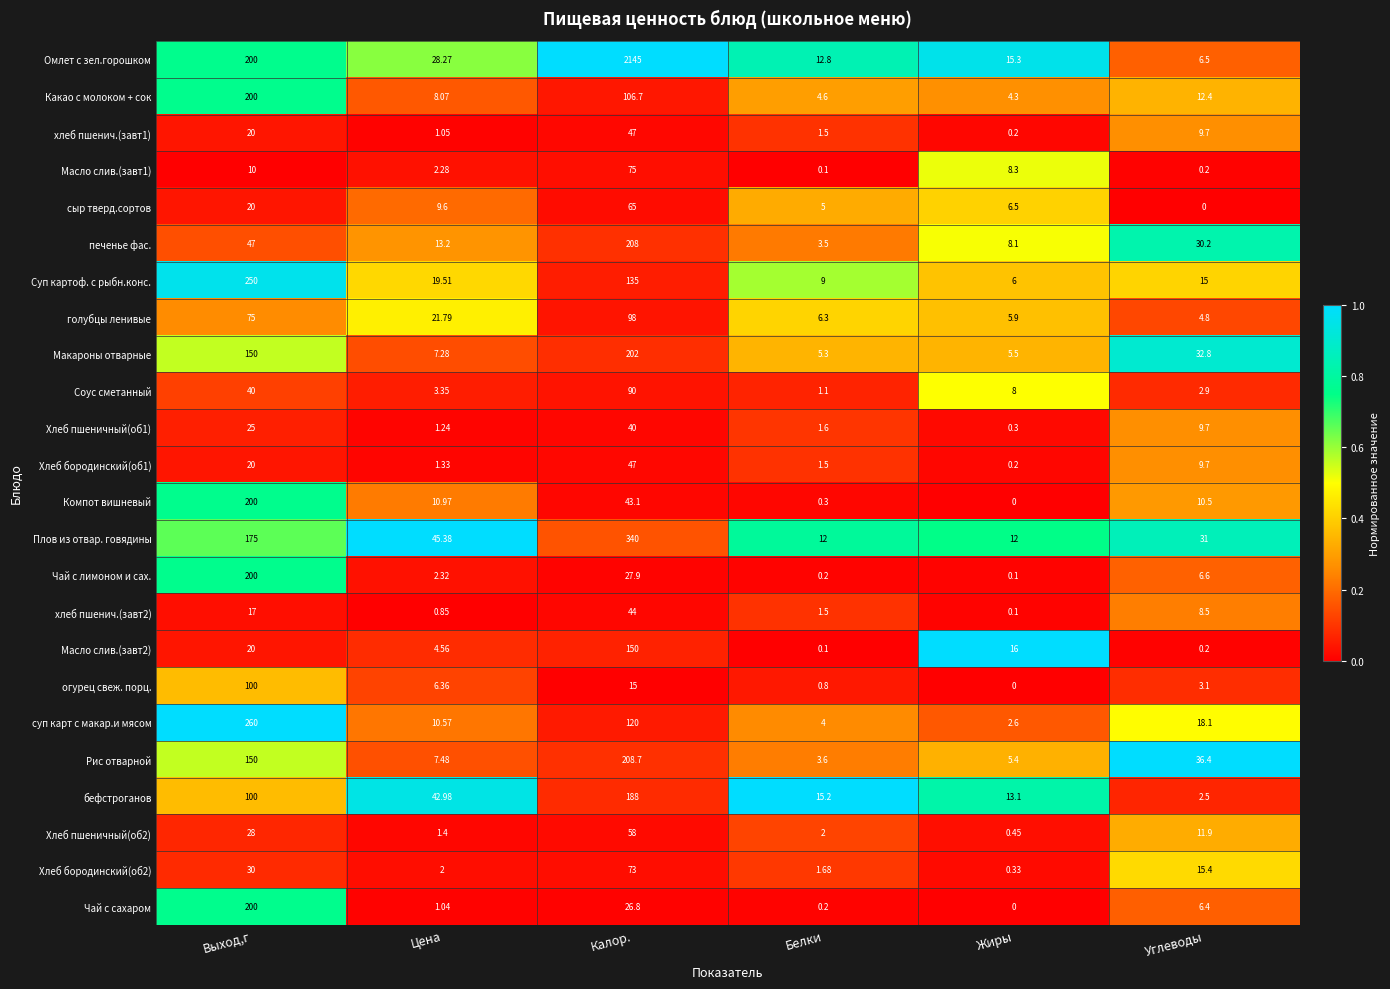

Rank the categories by Хлеб пшеничный(об1) value from lowest to highest.

Жиры, Цена, Белки, Углеводы, Выход,г, Калор.